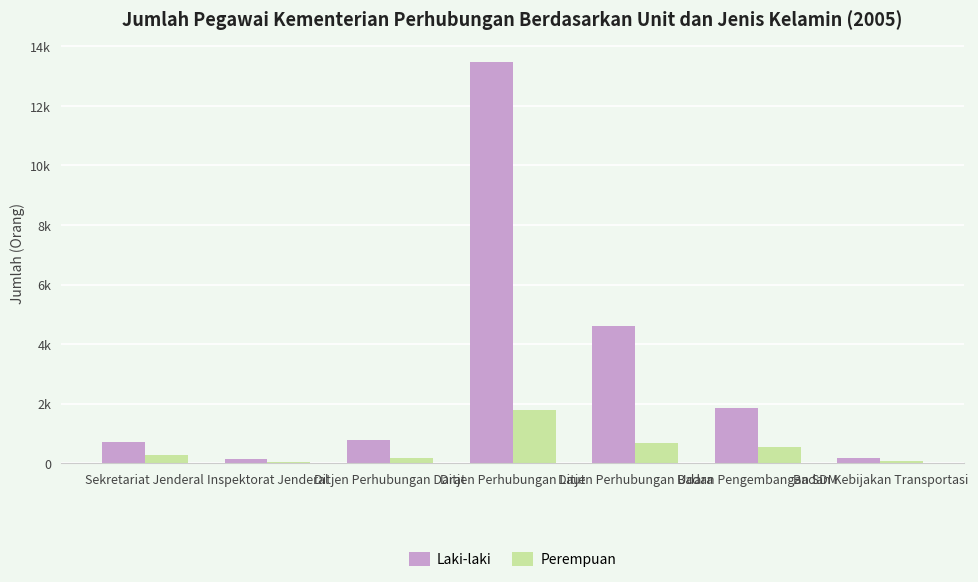

What are all the series names shown in the legend?

Laki-laki, Perempuan